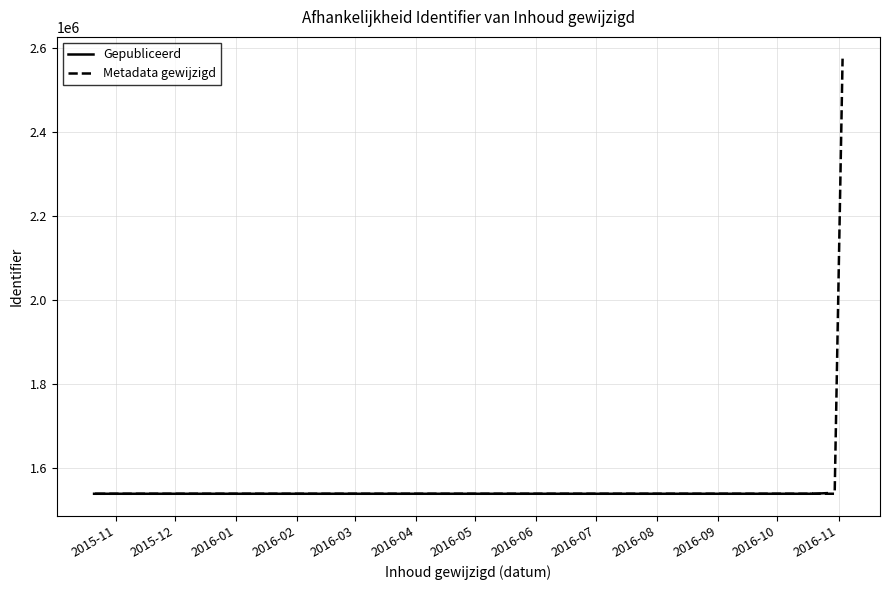

What is the greatest value displayed?

2574910